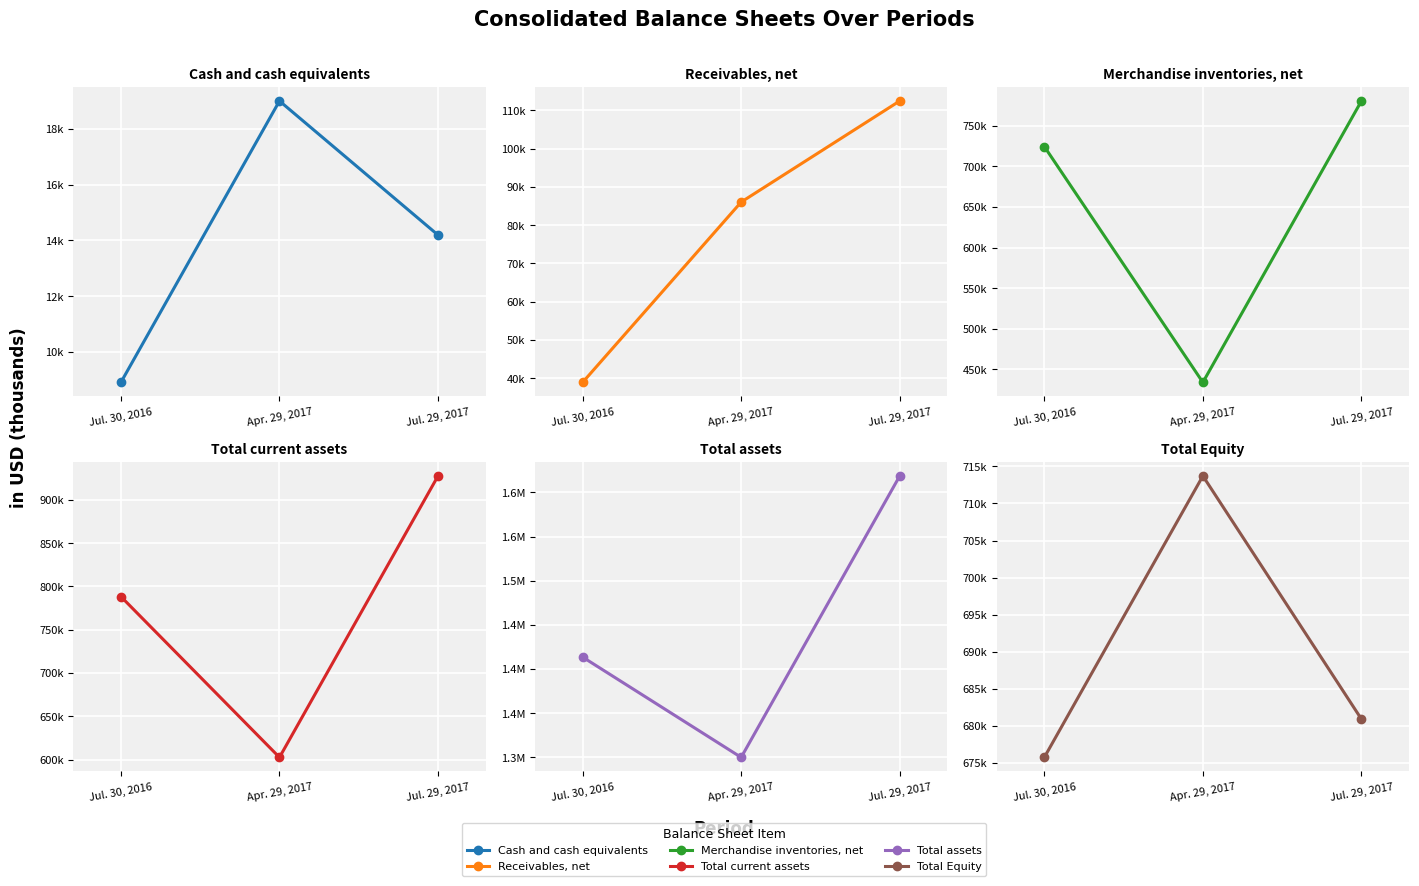

Where does the Merchandise inventories, net series first go above 724329?

Jul. 29, 2017